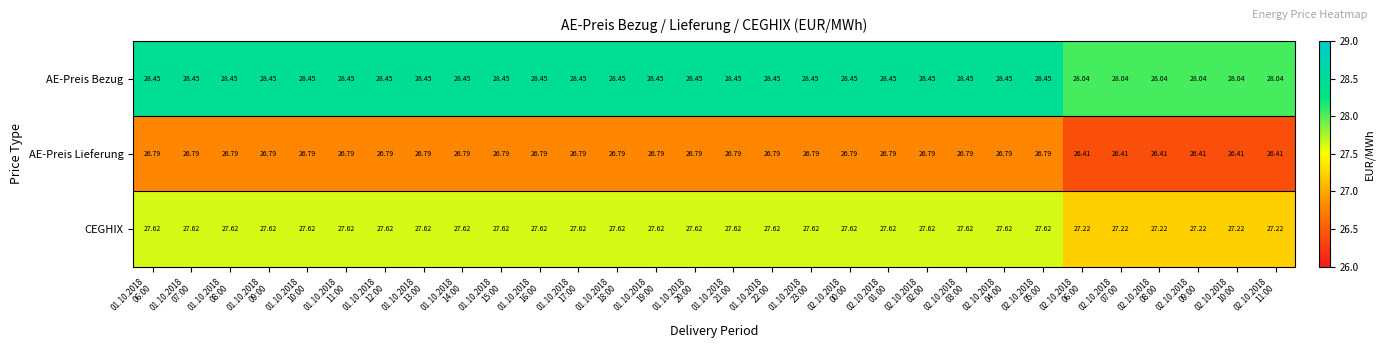

What is the total value across all series at 02.10.2018
07:00?

81.7